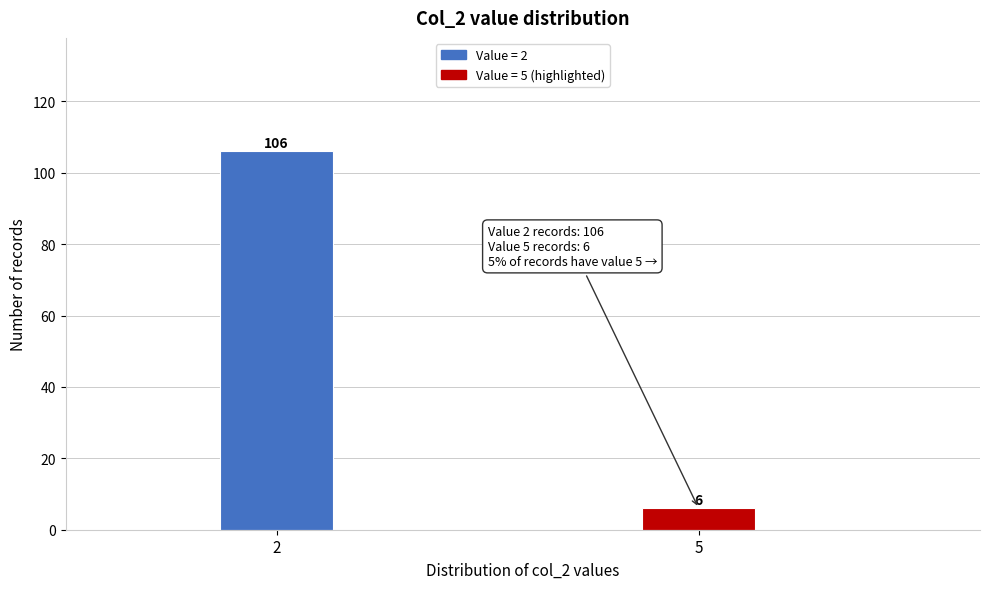

Reading right to left, list all the values displayed in this chart.

5=6	2=106